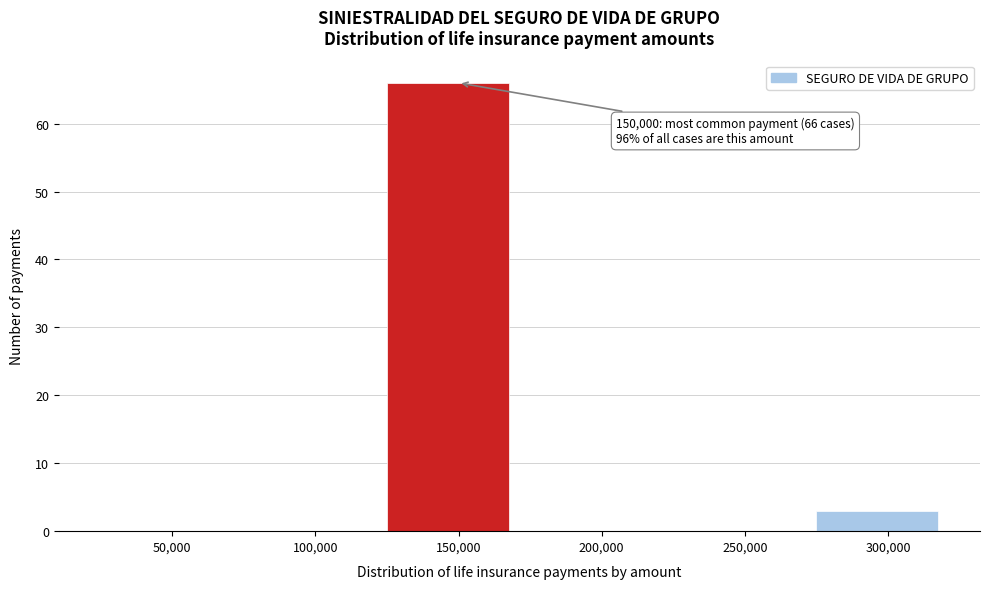

Reading left to right, extract all data points from this chart.

50,000=0	100,000=0	150,000=66	200,000=0	250,000=0	300,000=3